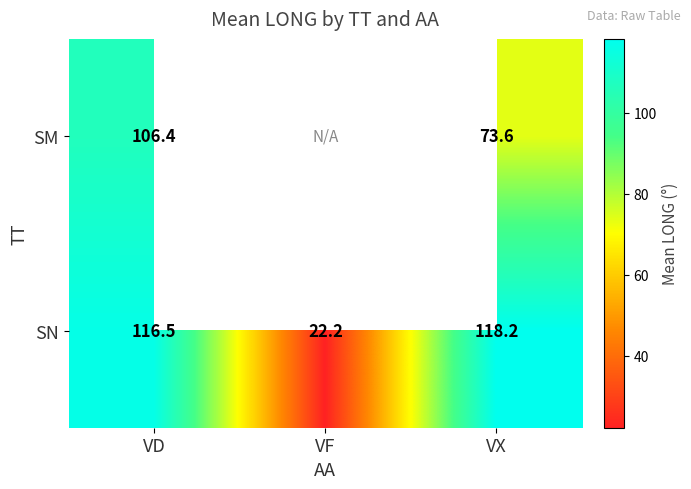

At how many categories does at least one series exceed 114?

2